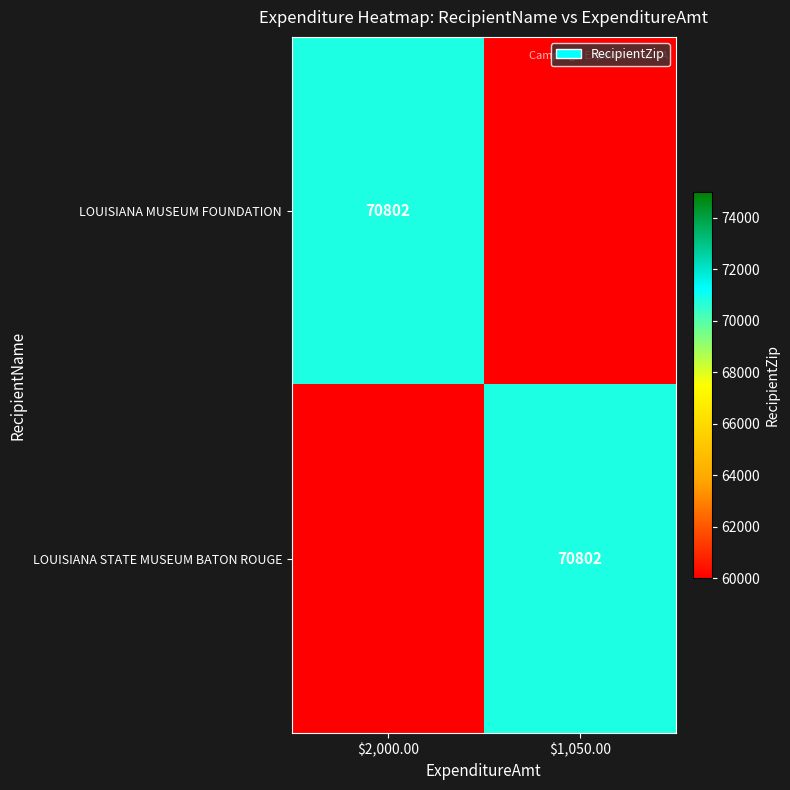

True or false: LOUISIANA STATE MUSEUM BATON ROUGE has a value of 92370 at $1,050.00.

False